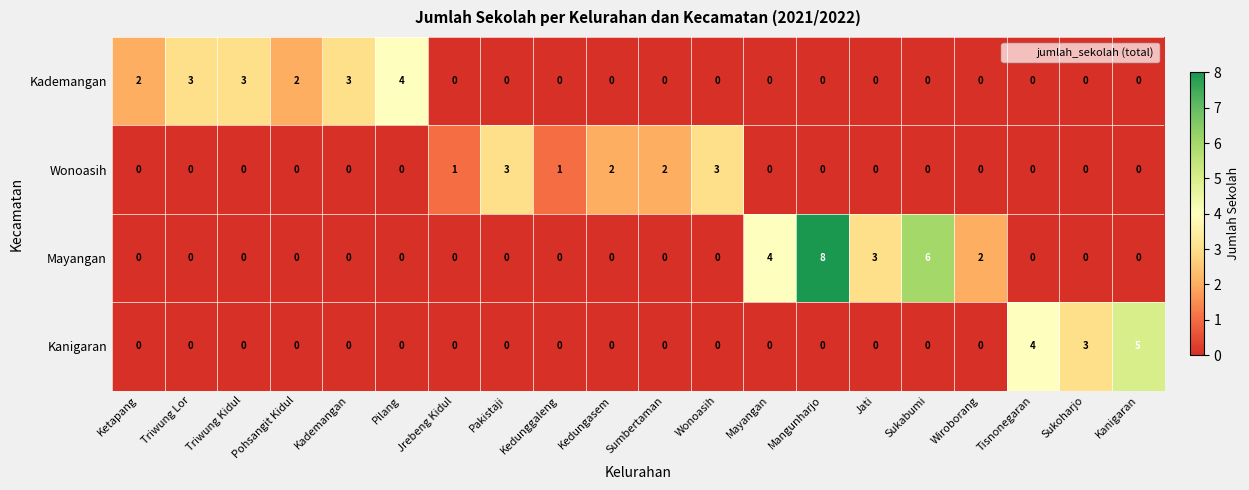

At which category is the sum across all series the highest?

Mangunharjo